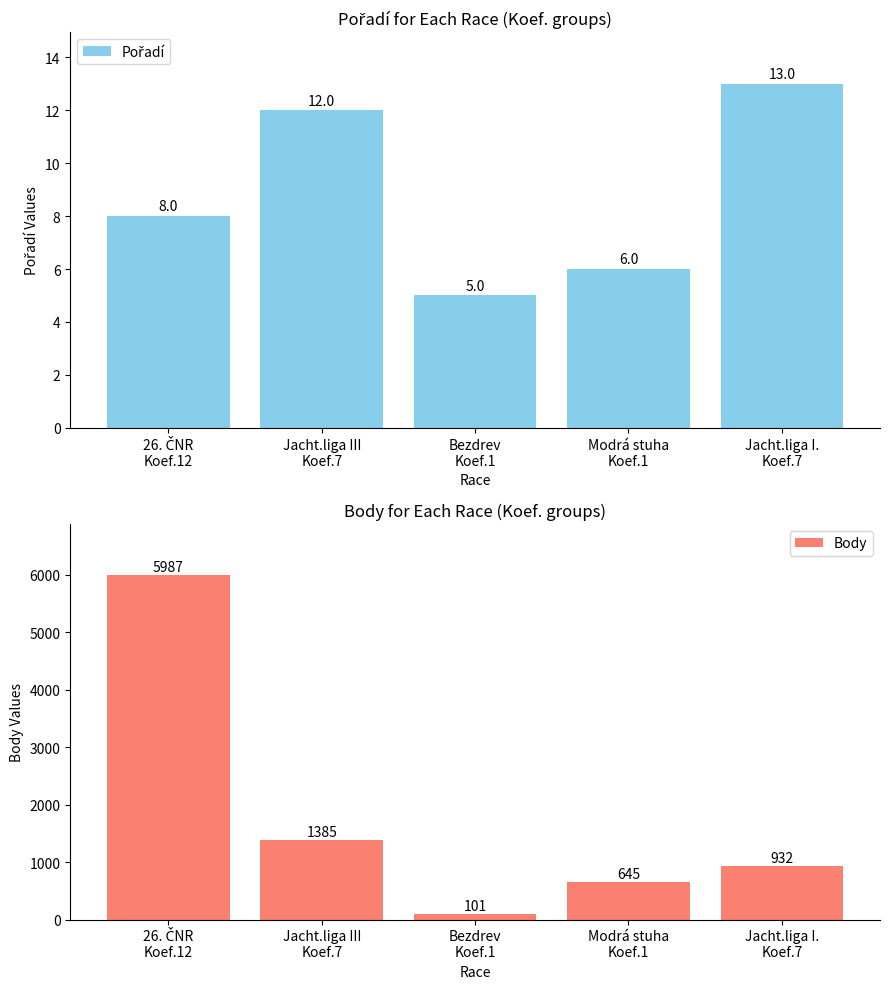

Reading left to right, what are all the values shown in this chart?

Pořadí: 26. ČNR
Koef.12=8	Jacht.liga III
Koef.7=12	Bezdrev
Koef.1=5	Modrá stuha
Koef.1=6	Jacht.liga I.
Koef.7=13
Body: 26. ČNR
Koef.12=5987	Jacht.liga III
Koef.7=1385	Bezdrev
Koef.1=101	Modrá stuha
Koef.1=645	Jacht.liga I.
Koef.7=932